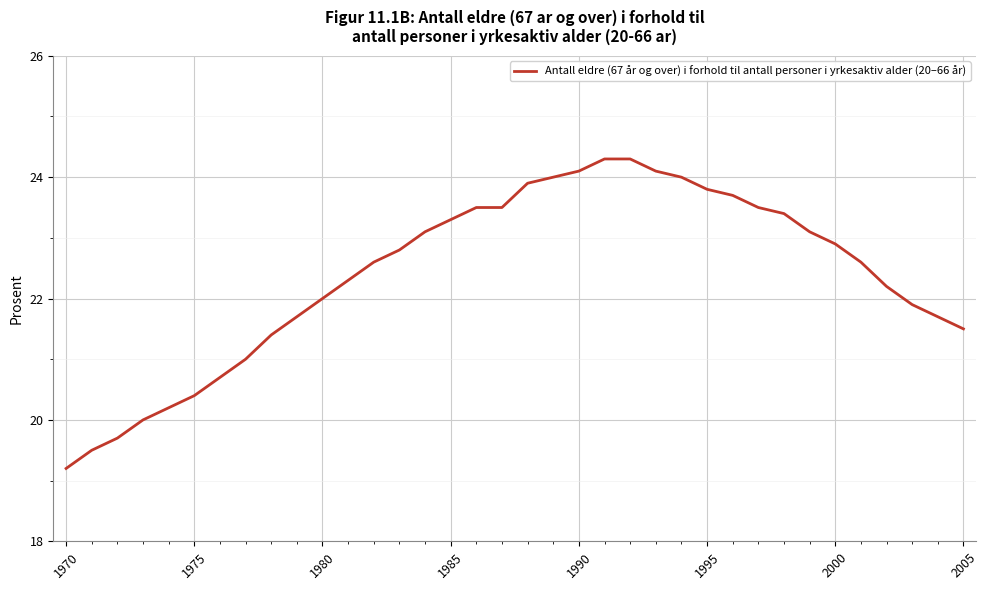

What is the maximum value shown in the chart?

24.3